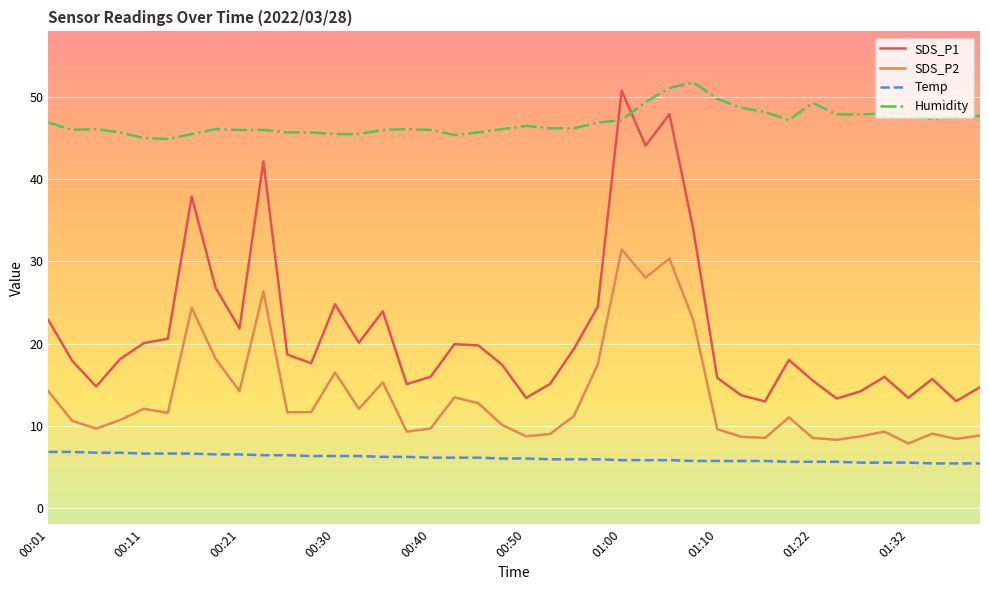

List the series in order of their overall mean, lowest first.

Temp, SDS_P2, SDS_P1, Humidity